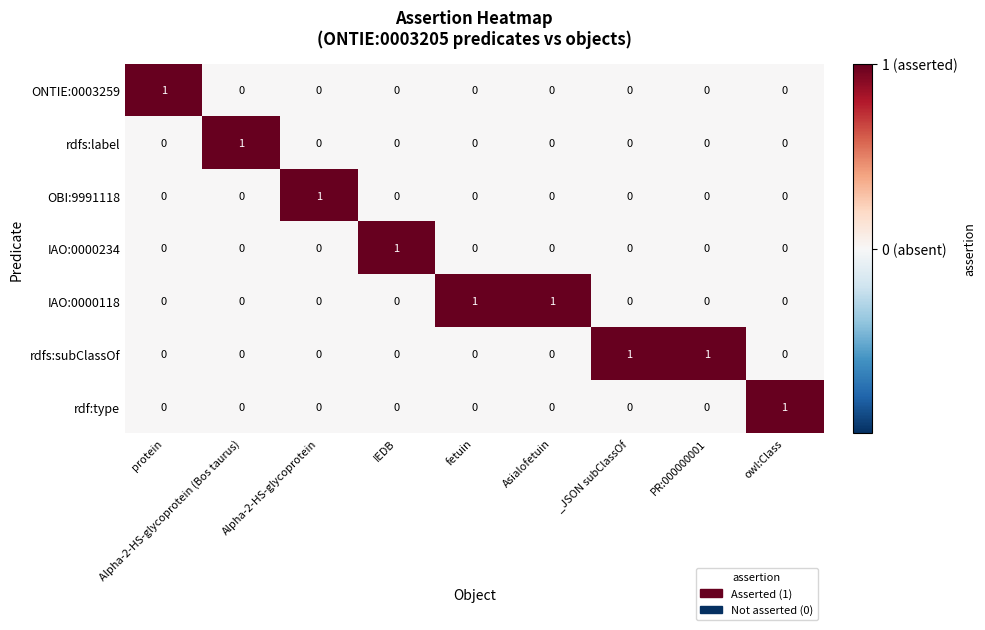

At how many categories does at least one series exceed 0?

9